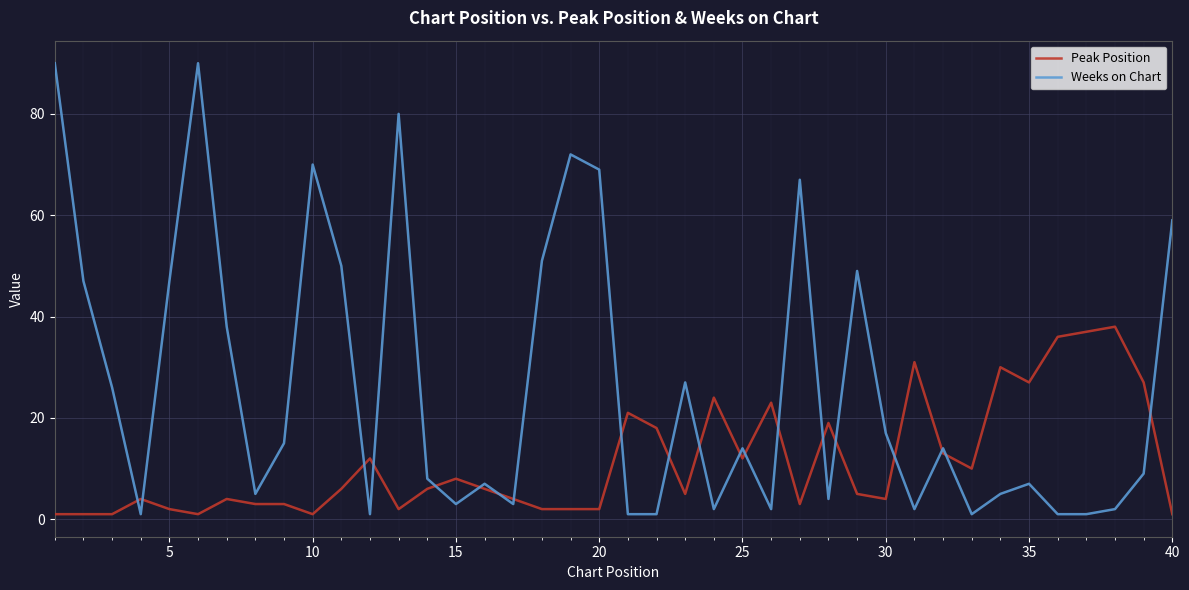

Which series has the largest total across all categories?

Weeks on Chart